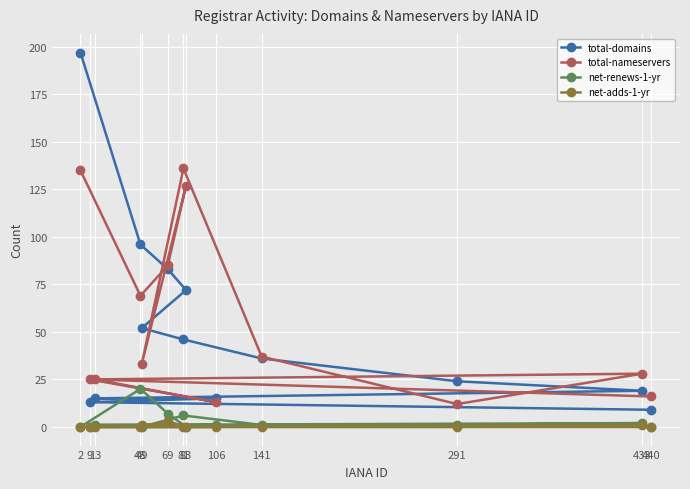

What is the difference between the highest and lowest values at 2?

197